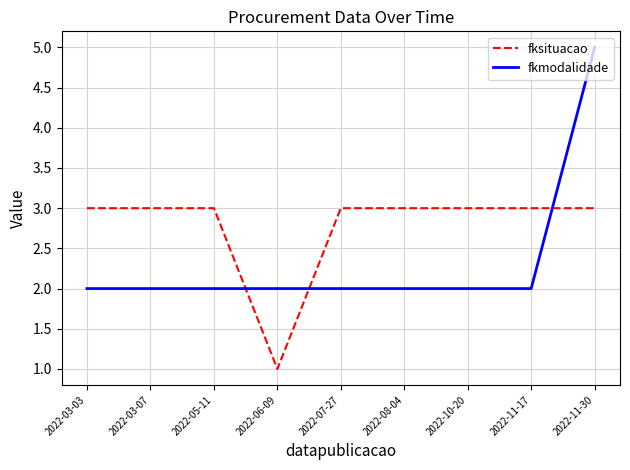

Is it true that fksituacao equals 2 at 2022-03-07?

False